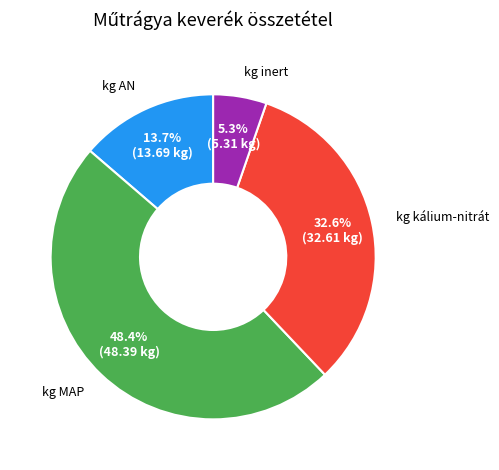

Is there any slice that represents more than half of the pie?

No